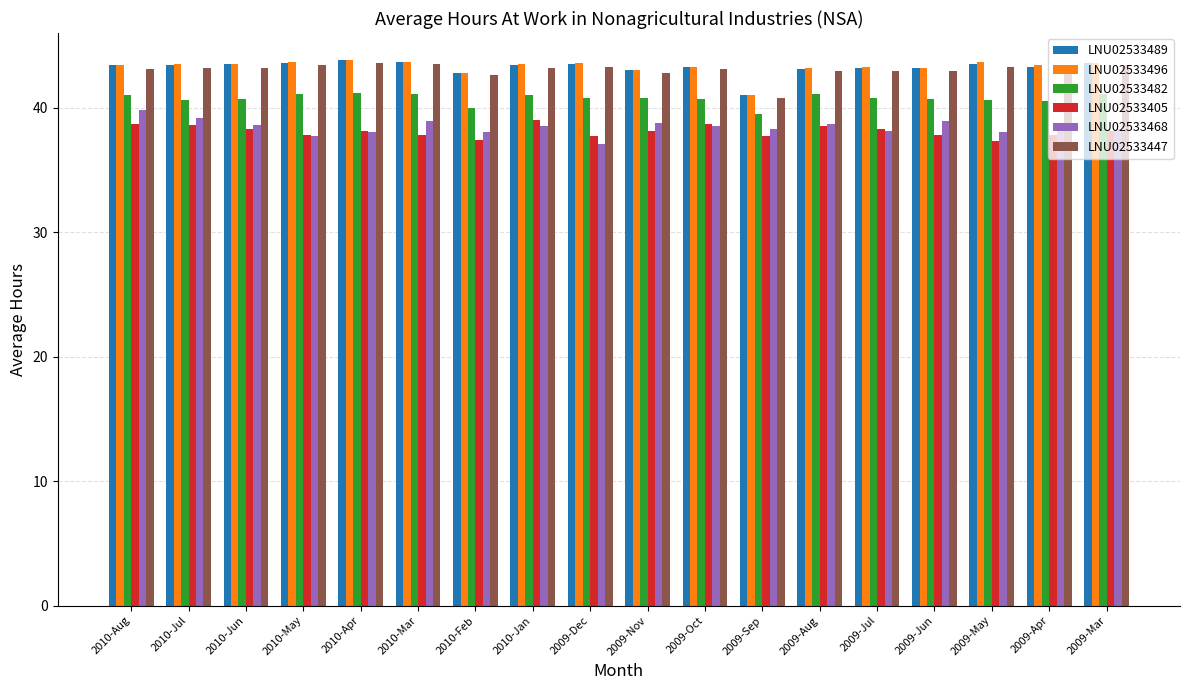

What value does the LNU02533489 series have at 2009-Dec?

43.5